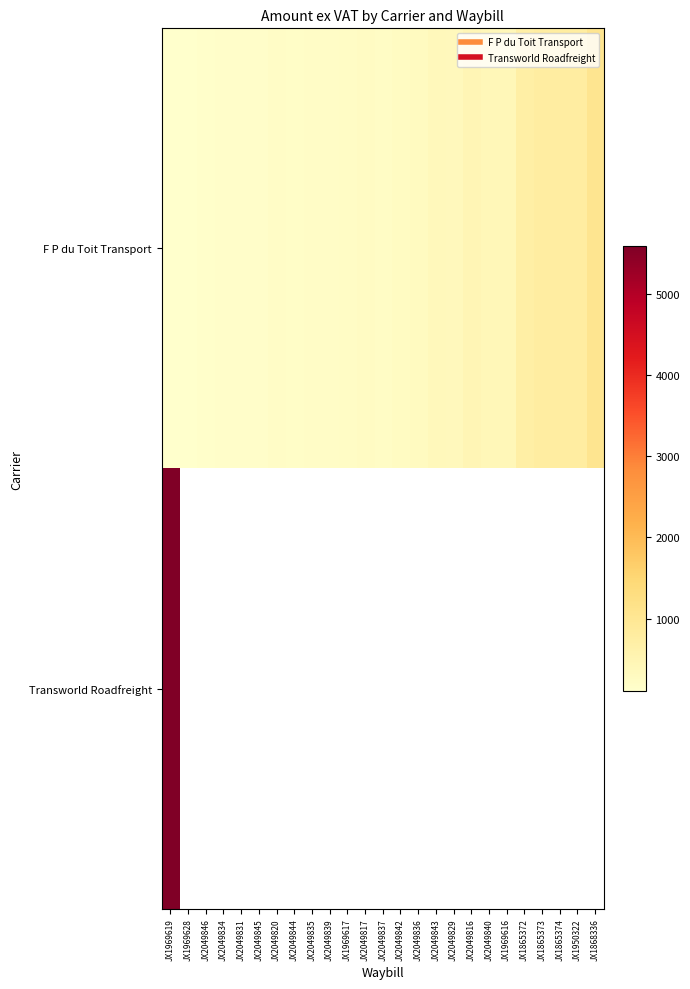

At which category is the sum across all series the highest?

JX1969619